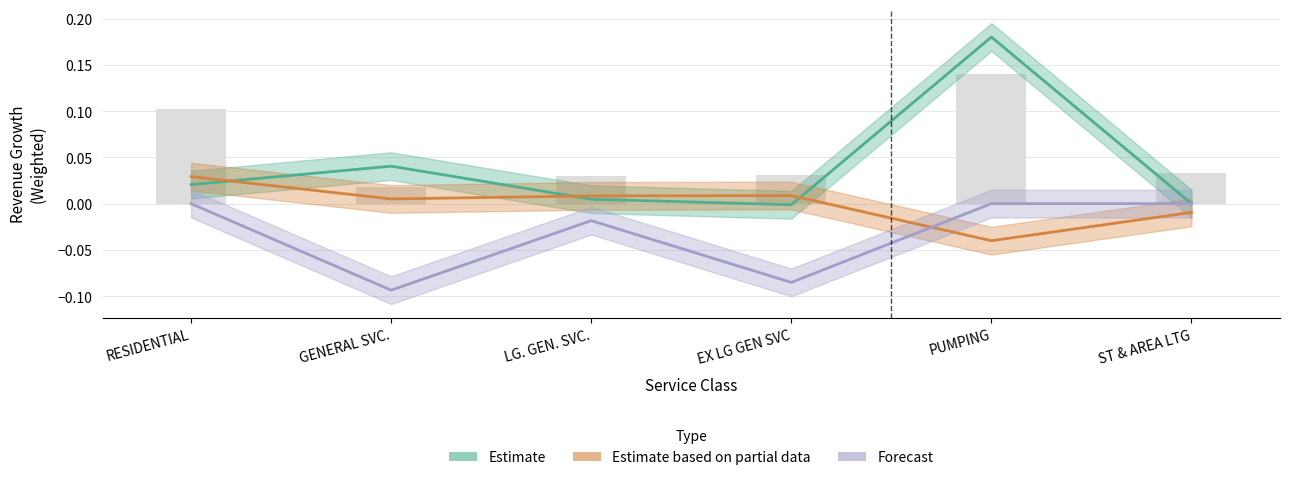

How many groups of bars are there?

6